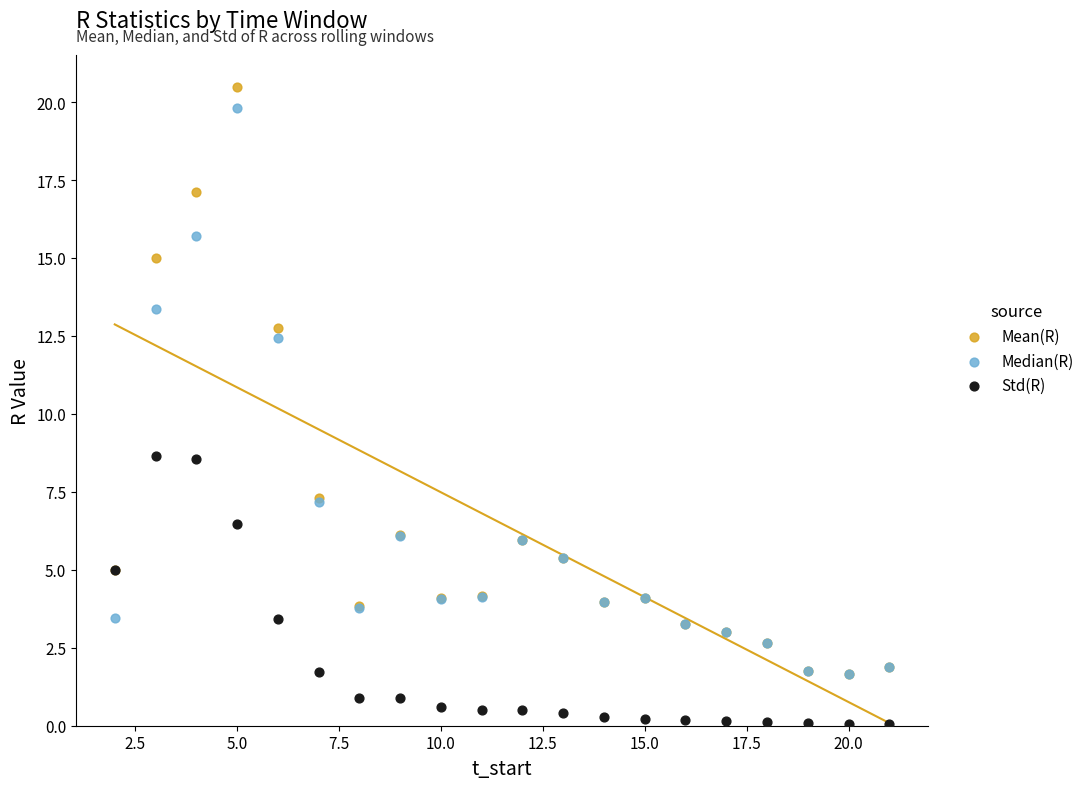

In the Mean(R) series, what Y value is closest to 11?

12.8